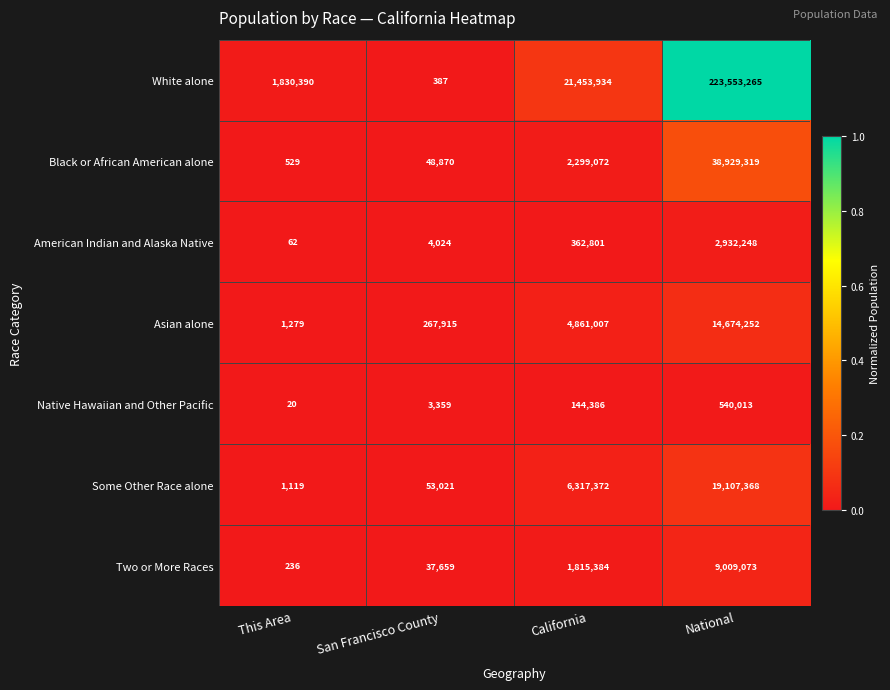

Which series has the largest total across all categories?

White alone